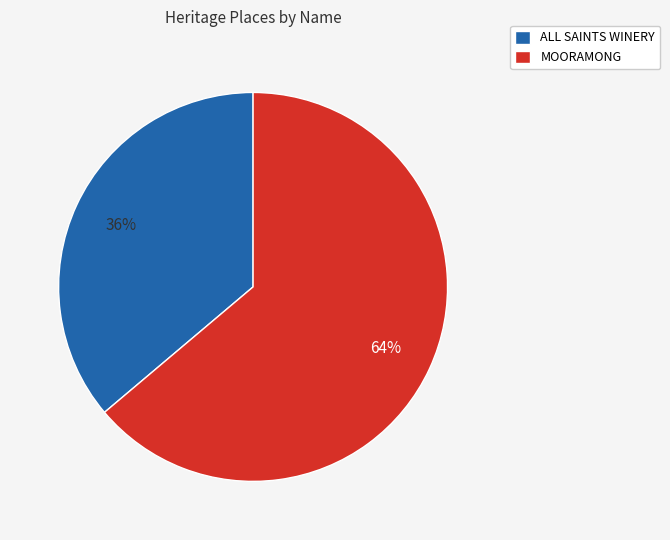

Which slice is the smallest?

ALL SAINTS WINERY